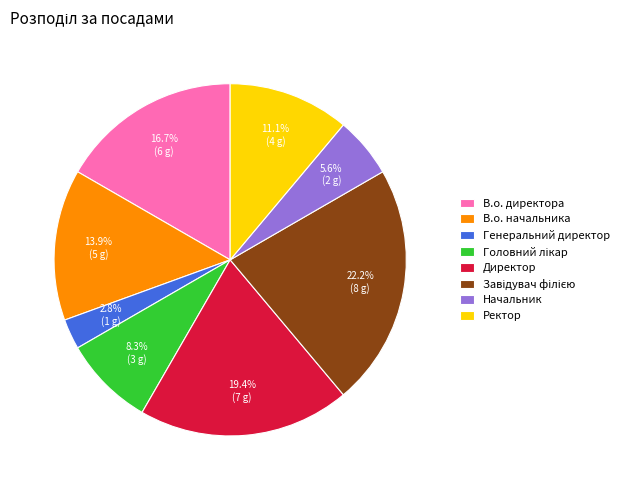

Which category has the smallest portion of the pie?

Генеральний директор